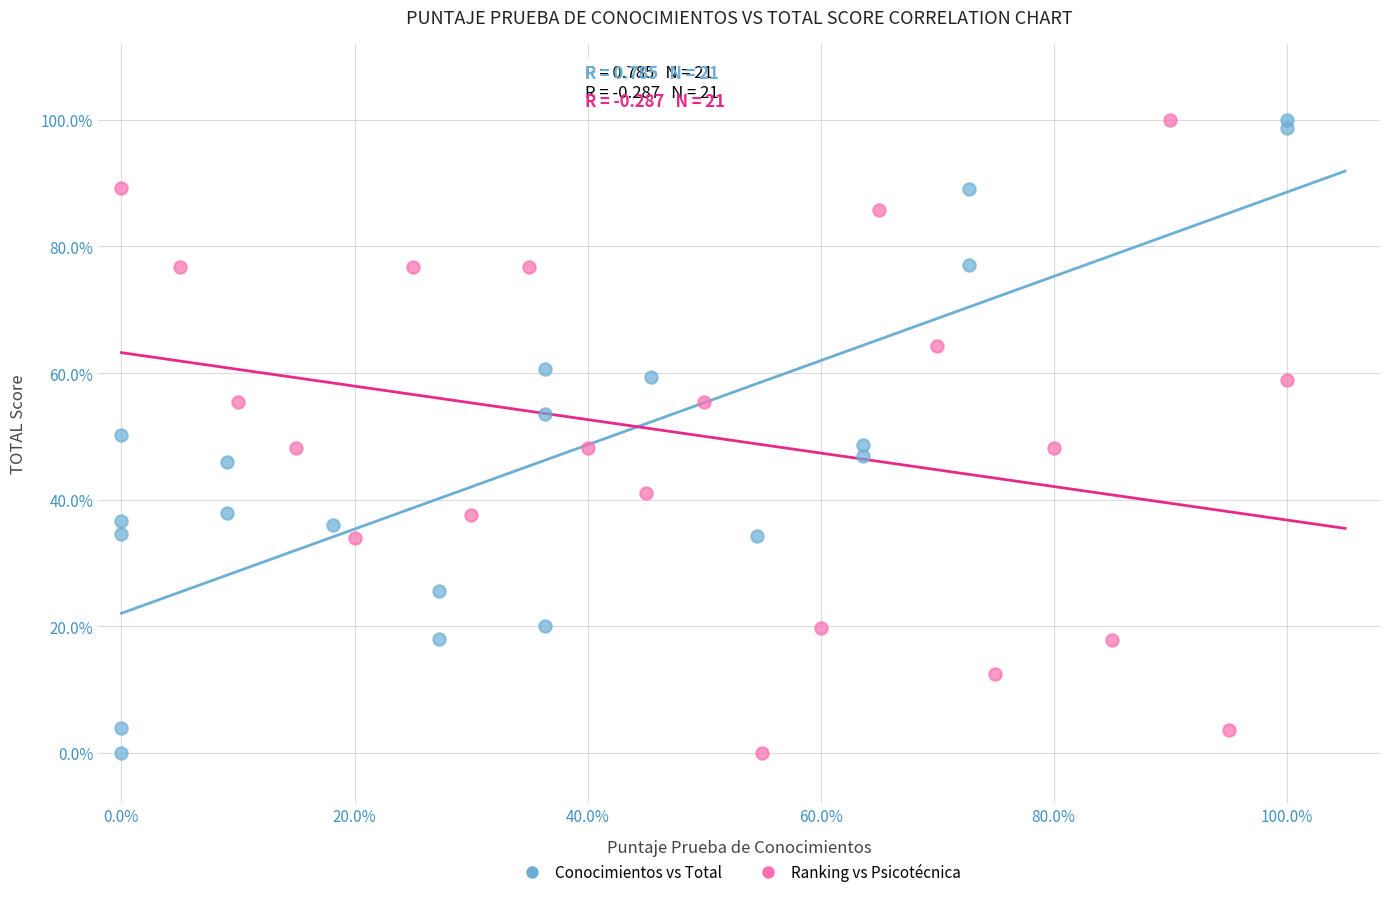

What are all the series names shown in the legend?

Conocimientos vs Total, Ranking vs Psicotécnica